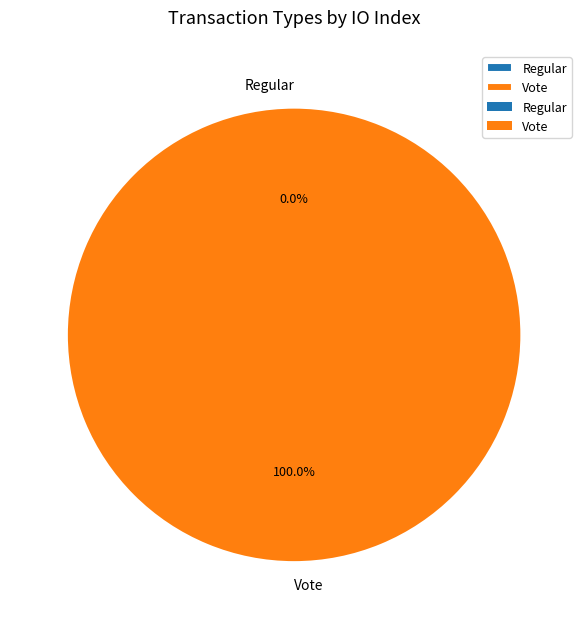

What is the largest slice in the pie chart?

Vote